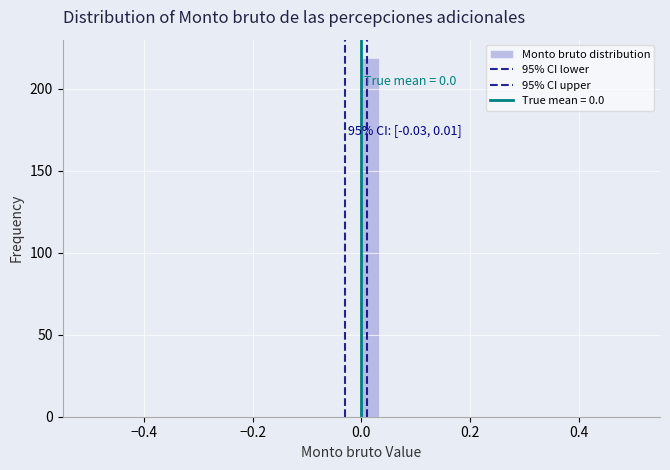

Around what value on the x-axis is the tallest bar? Give the approximate position of its centre, as read against the axis.

0.02